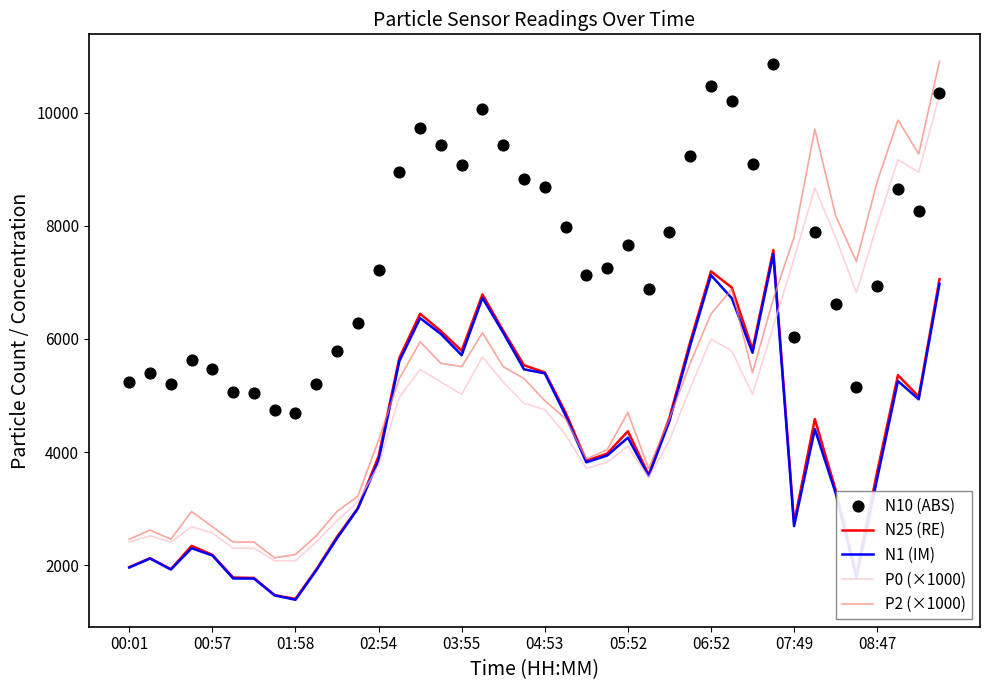

Which series contains the highest Y value?

P2 (×1000)